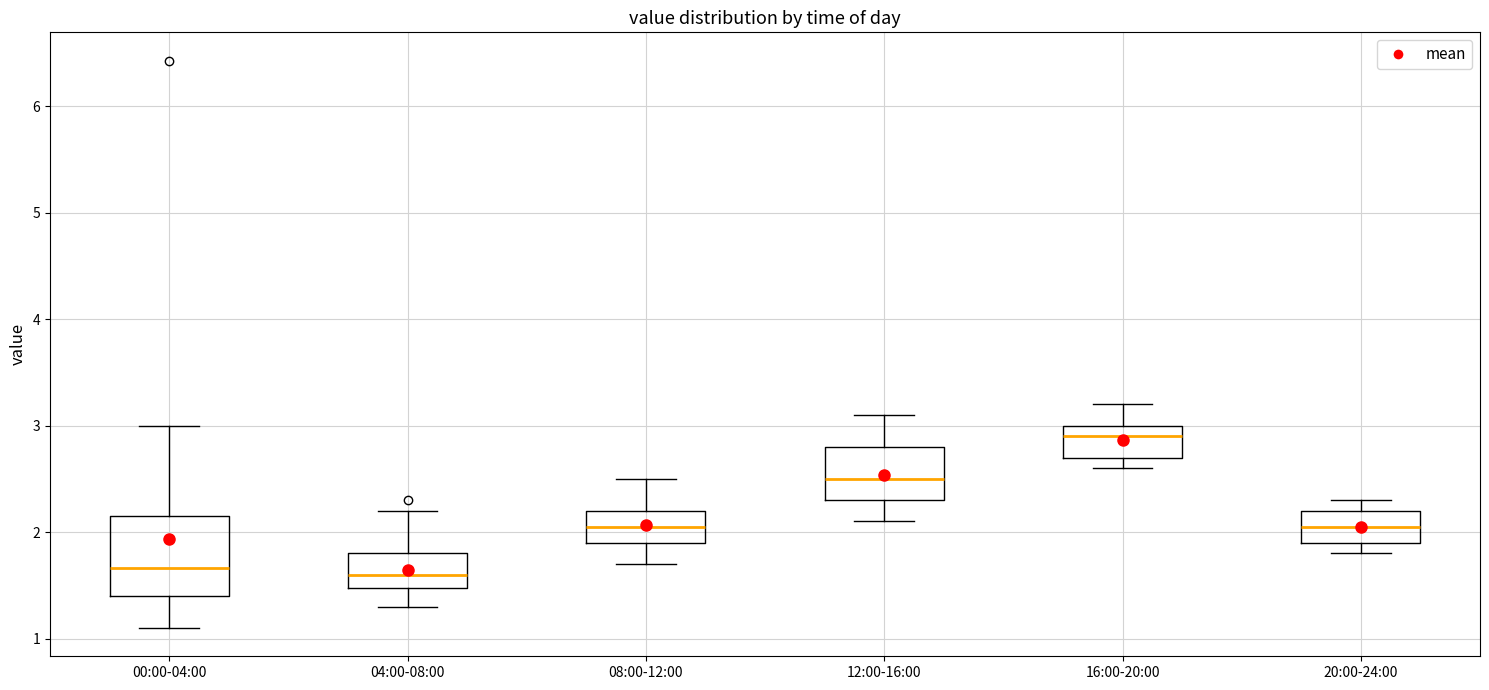

Which box is the tallest, from its lower edge to its upper edge?

00:00-04:00